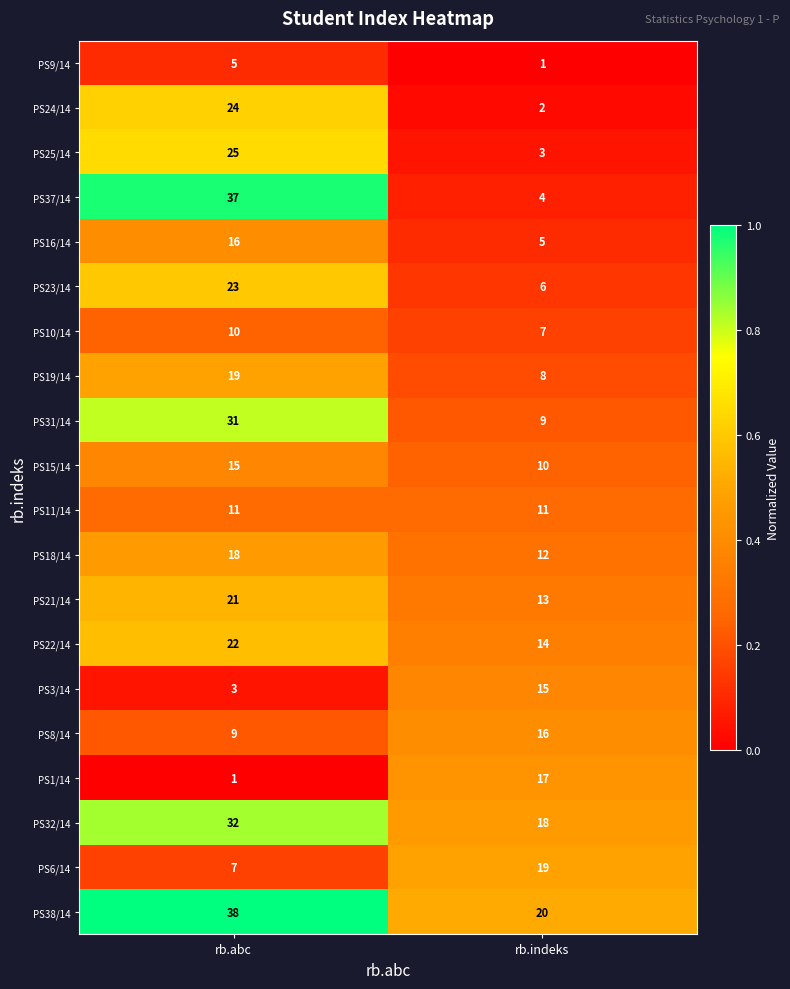

What is the difference between the PS1/14 values at rb.indeks and rb.abc?

16